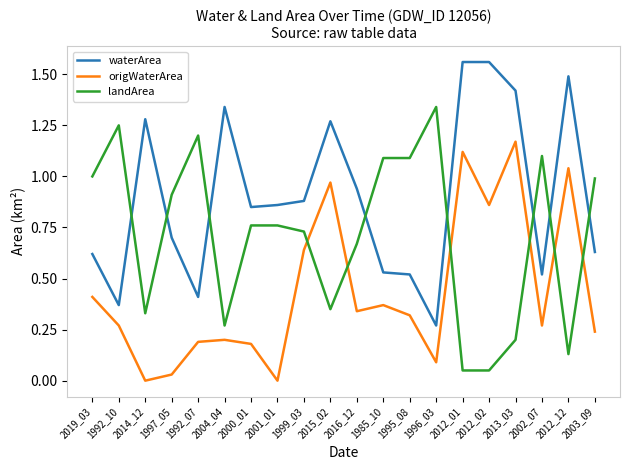

What are all the series names shown in the legend?

waterArea, origWaterArea, landArea